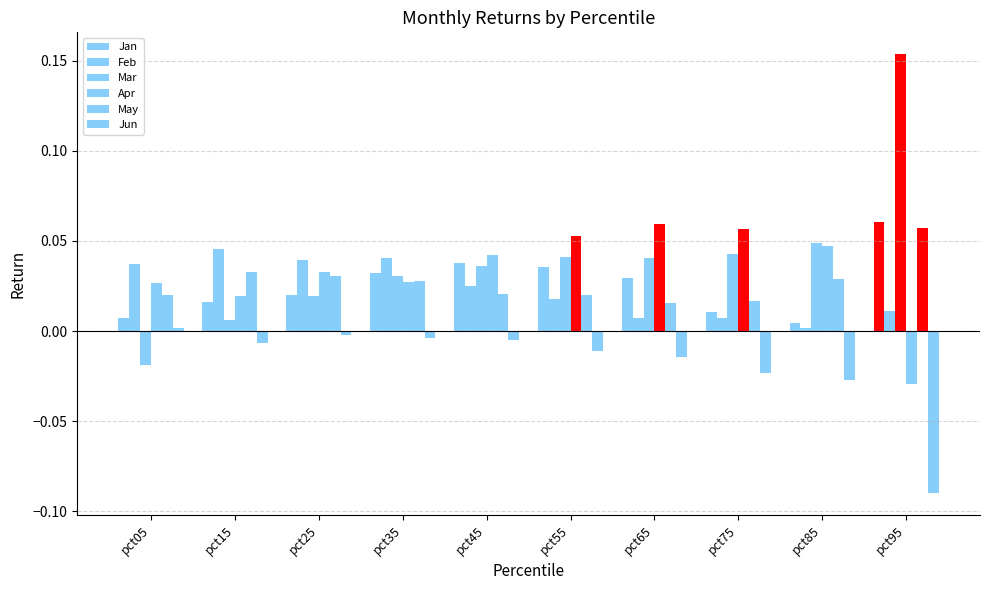

Rank the categories by Feb value from lowest to highest.

pct85, pct65, pct75, pct95, pct55, pct45, pct05, pct25, pct35, pct15